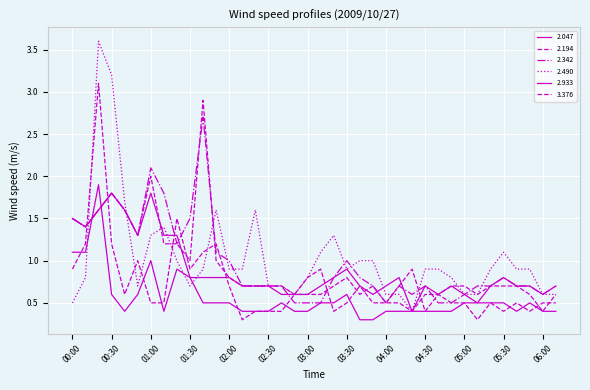

At which category is the sum across all series the highest?

00:20